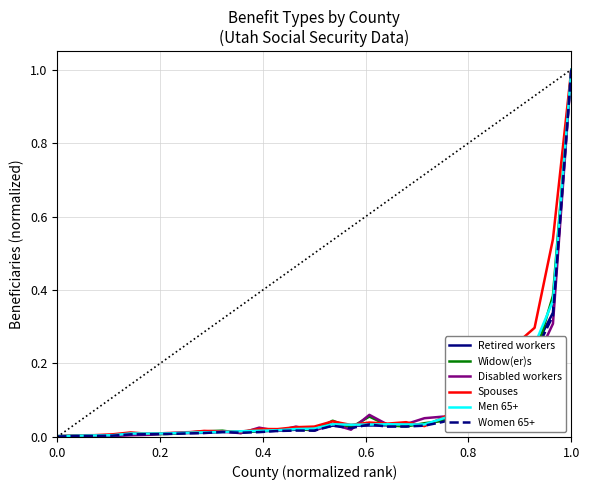

At which category is the sum across all series the highest?

1.0